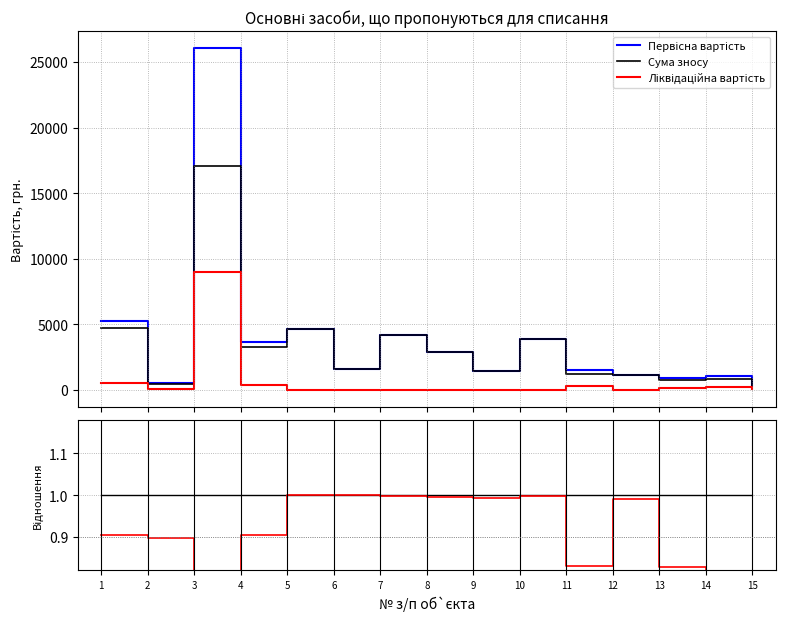

Is it true that Первісна вартість equals 487.0 at 2?

True